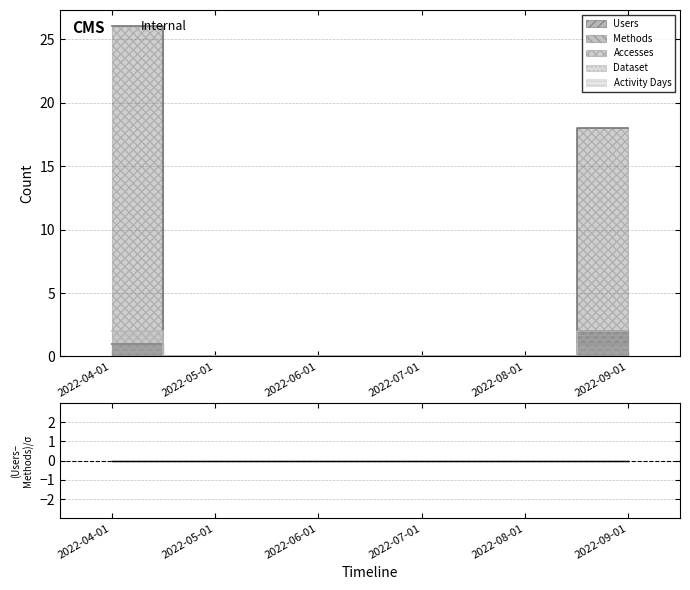

True or false: Users has more than 0 interior local peaks.

False